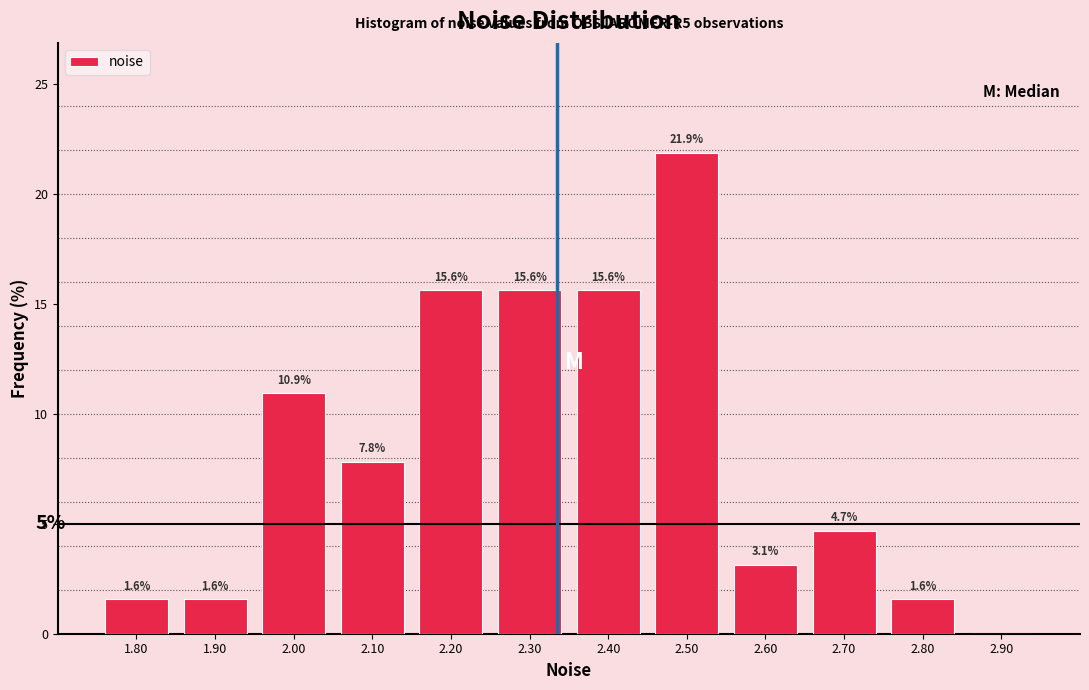

Which range on the x-axis has the tallest bar?

2.45 to 2.55